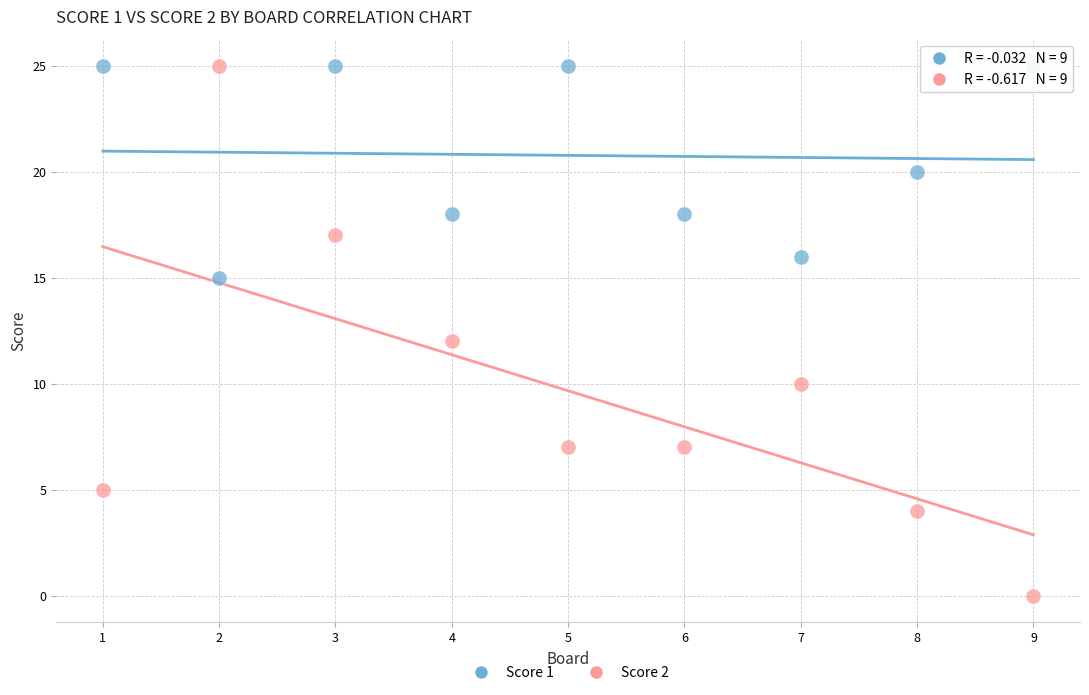

Across all data points, what is the range of X values (max minus min)?

8